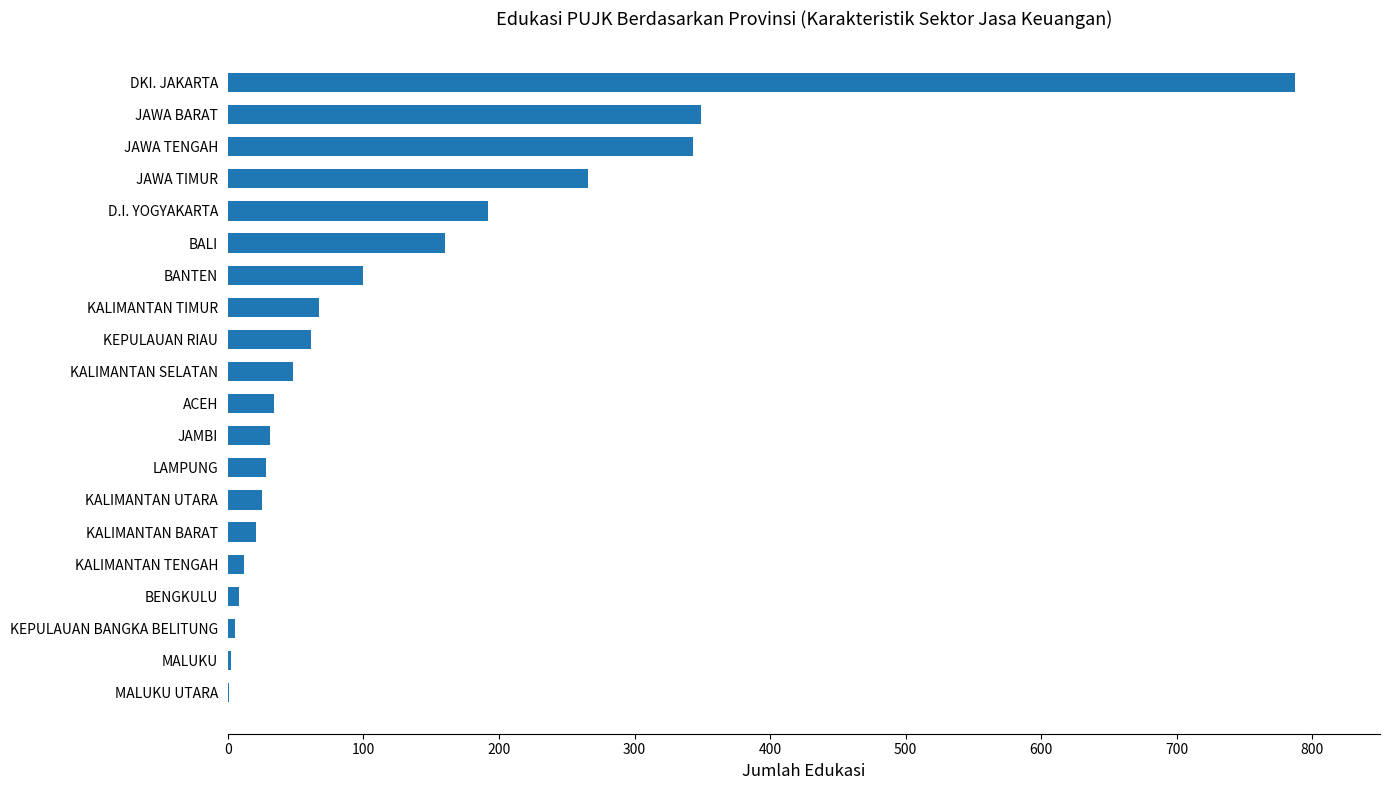

How many series are shown in this chart?

1